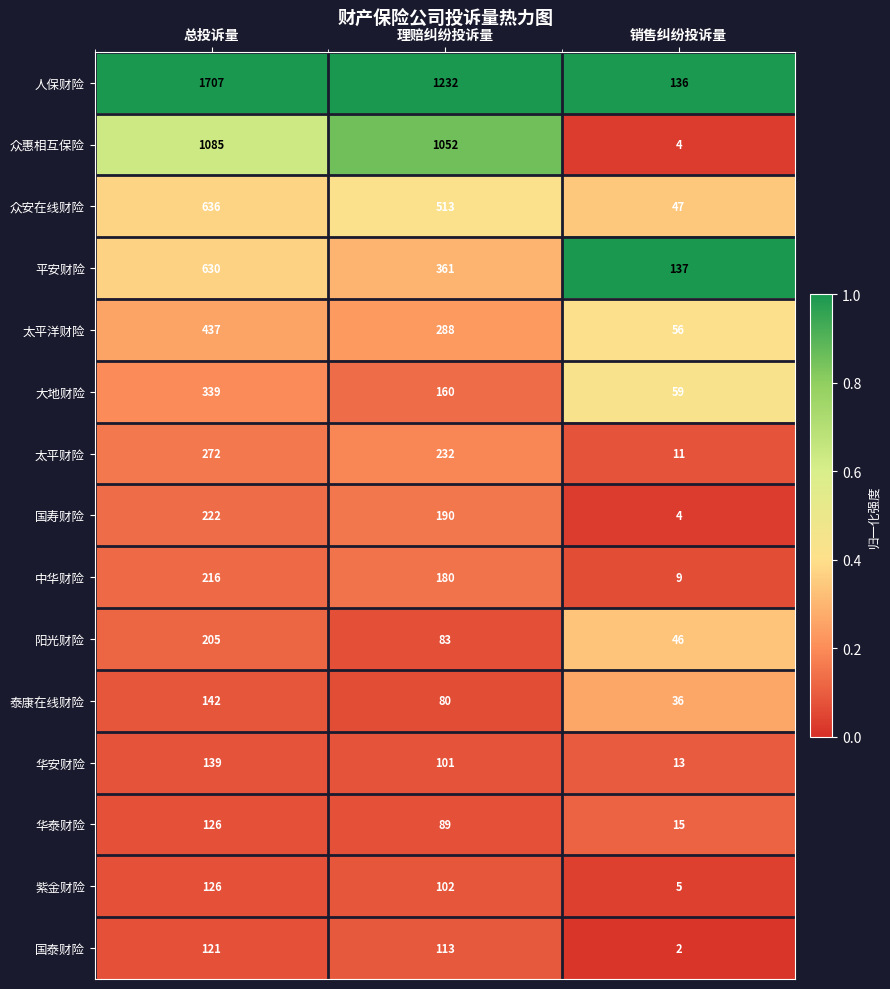

True or false: 国泰财险 has a value of 113 at 理赔纠纷投诉量.

True